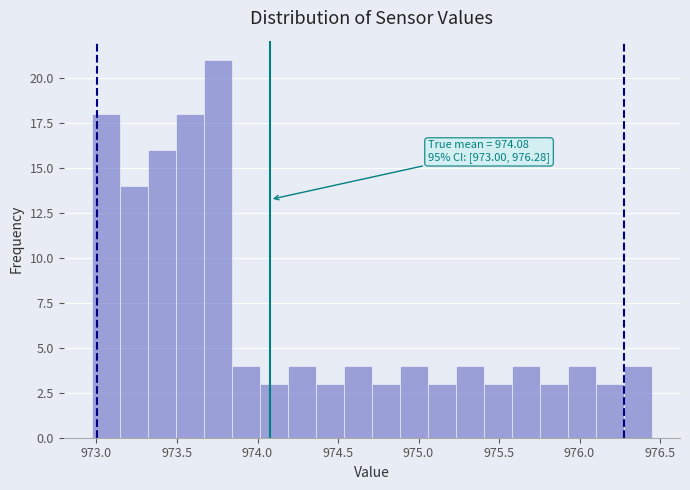

Around what value on the x-axis is the tallest bar? Give the approximate position of its centre, as read against the axis.

973.75